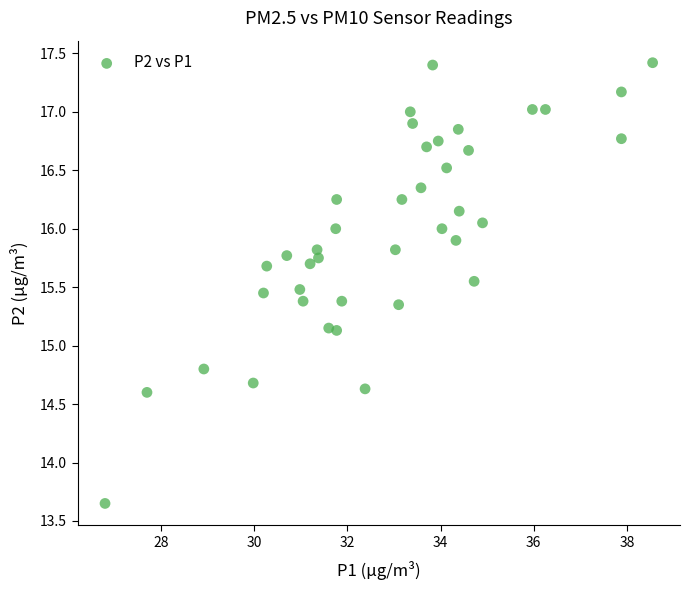

What is the range of X values (max minus min)?

11.7